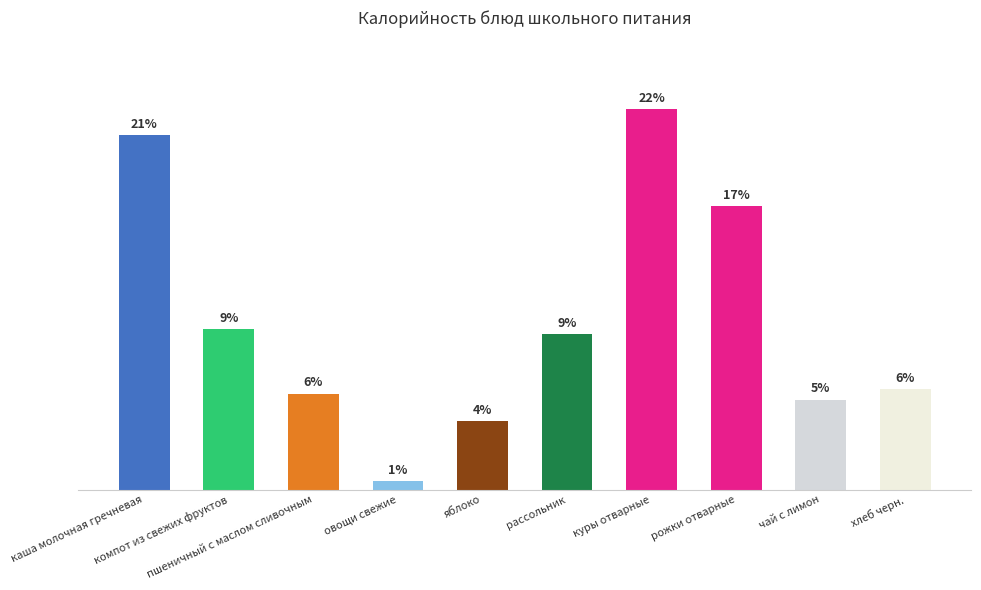

What is the label of the 7th bar from the right?

овощи свежие